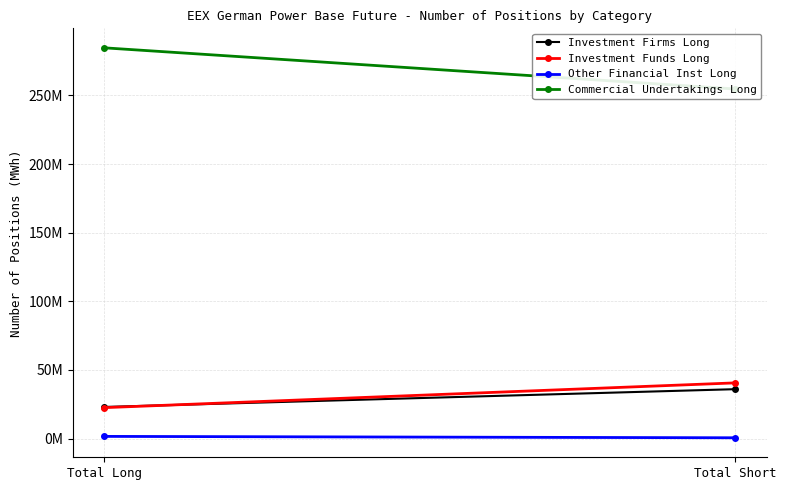

At which category is the sum across all series the highest?

Total Long